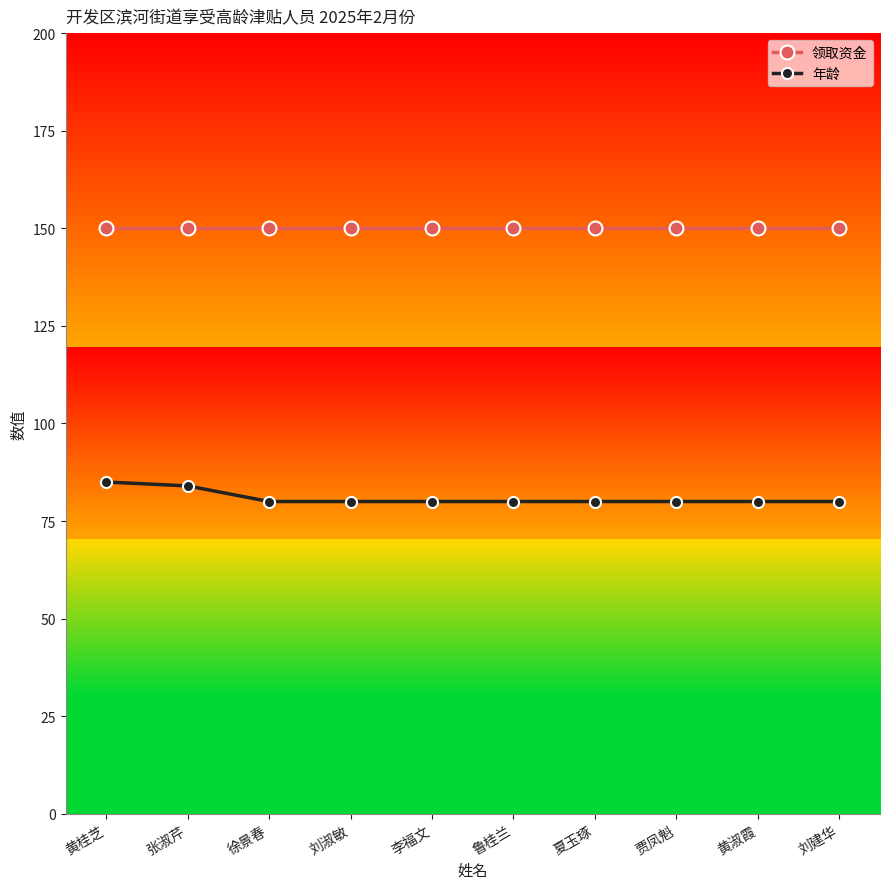

What is the spread (max minus min) of values at 鲁桂兰?

70